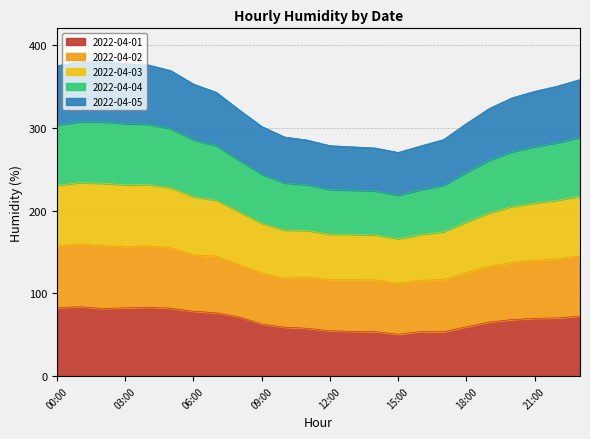

What is the maximum value for 2022-04-01?

83.8